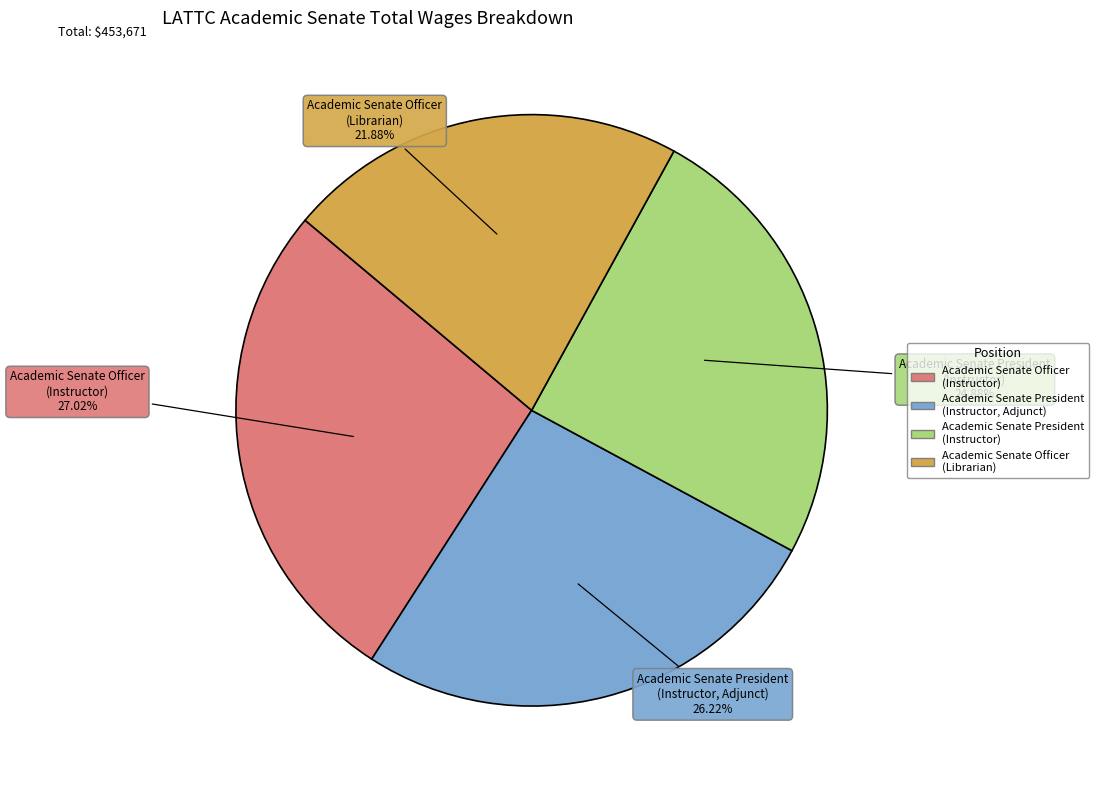

The Academic Senate President (Instructor, Adjunct) slice represents 35% of the pie. True or false?

False